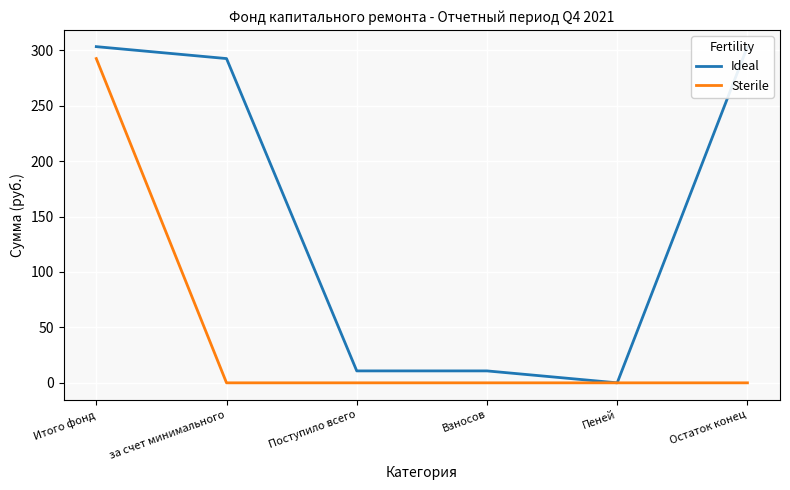

What is the spread (max minus min) of values at Поступило всего?

10.8